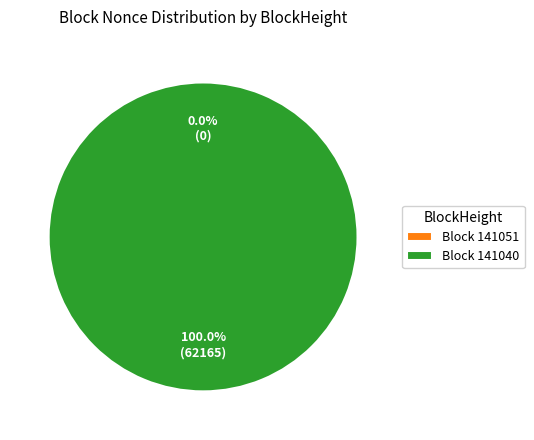

To the nearest percent, what is the difference between the largest and smallest slice percentages?

100%